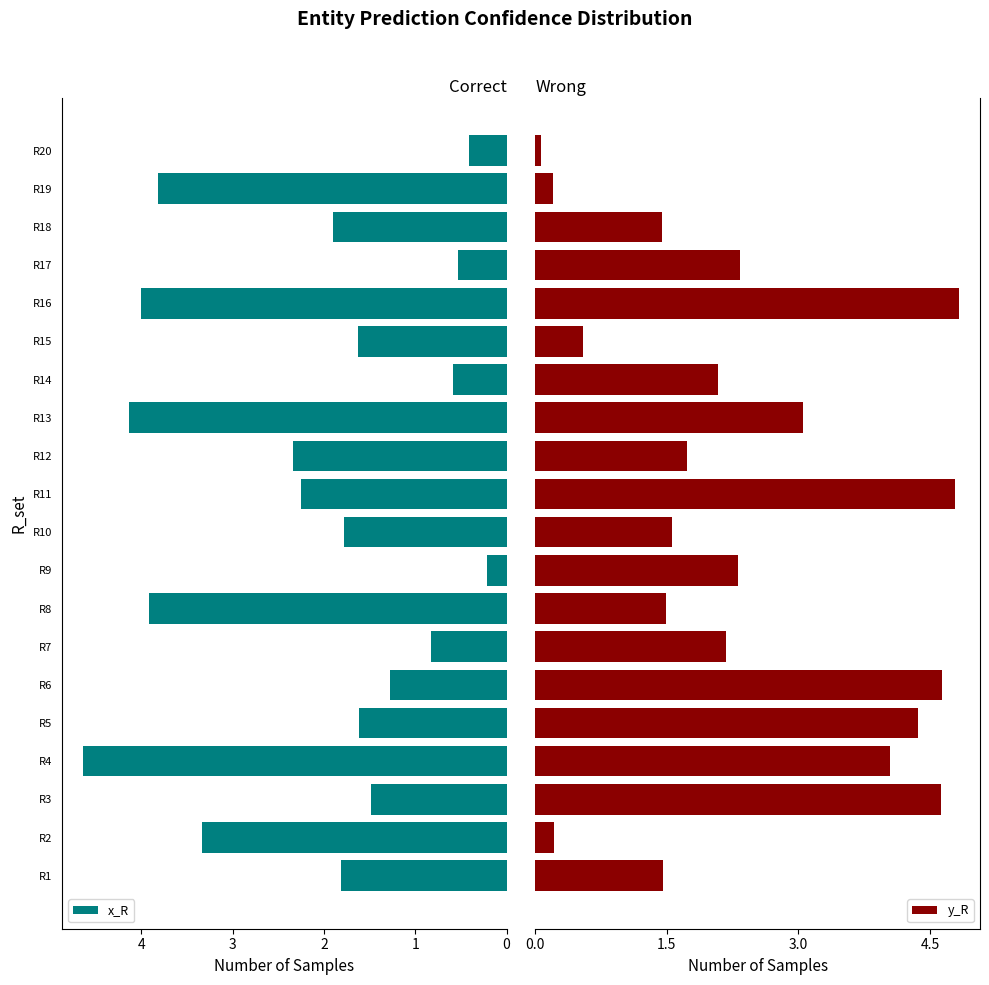

What is the smallest value displayed?

0.1